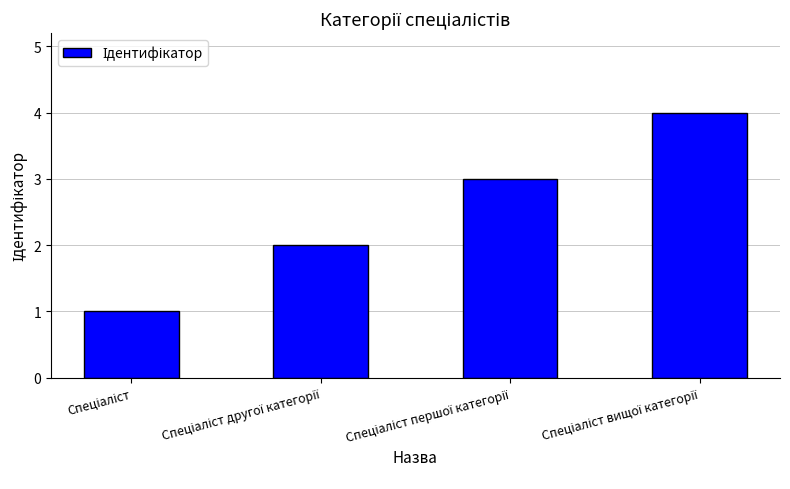

How many data points are less than 3?

2